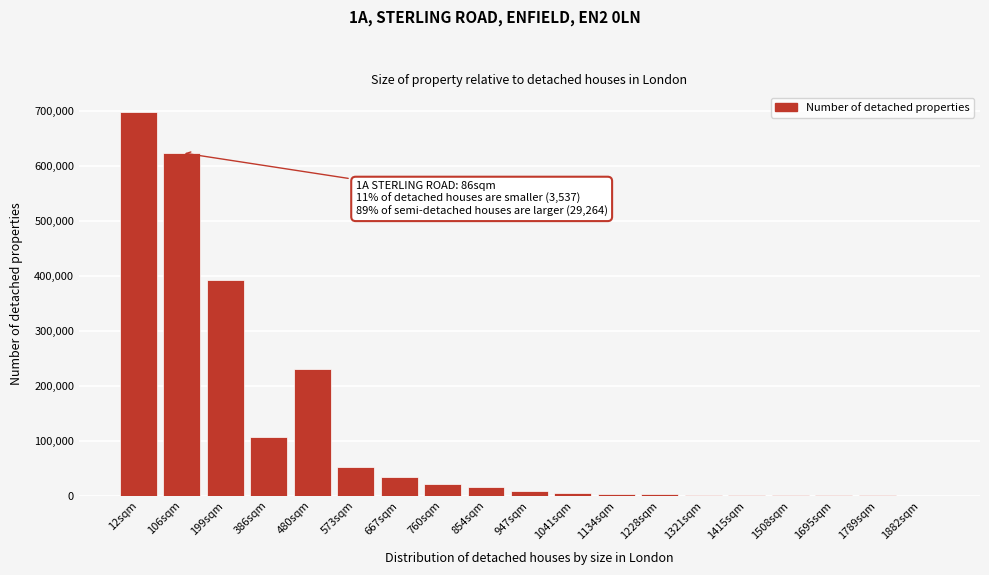

Where is the data nearest to the value 349371?

199sqm